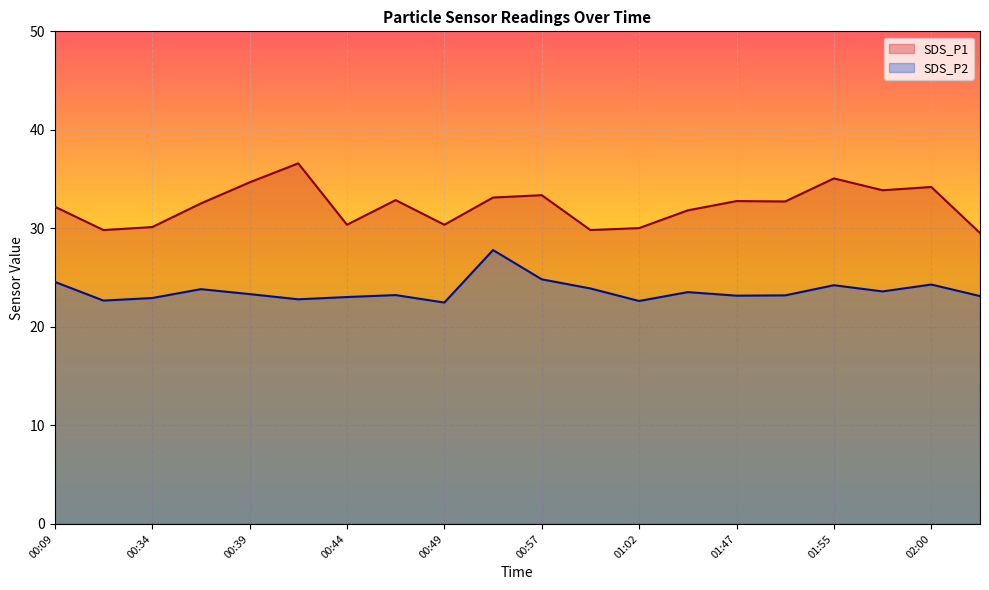

What is the maximum value for SDS_P2?

27.8